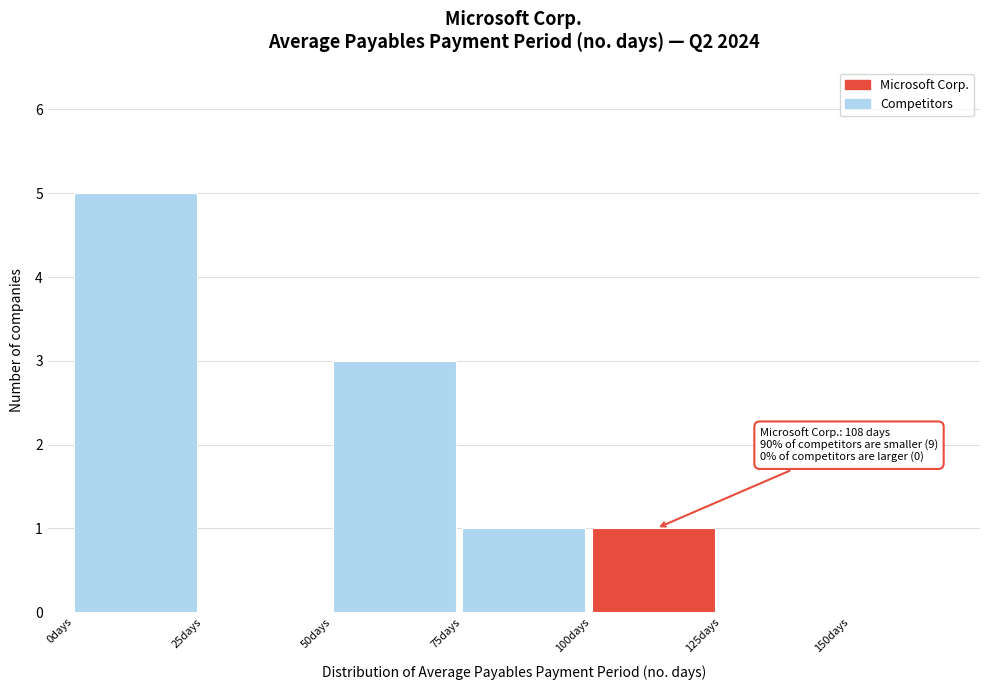

Over which range of the x-axis is the bar tallest?

0 to 25